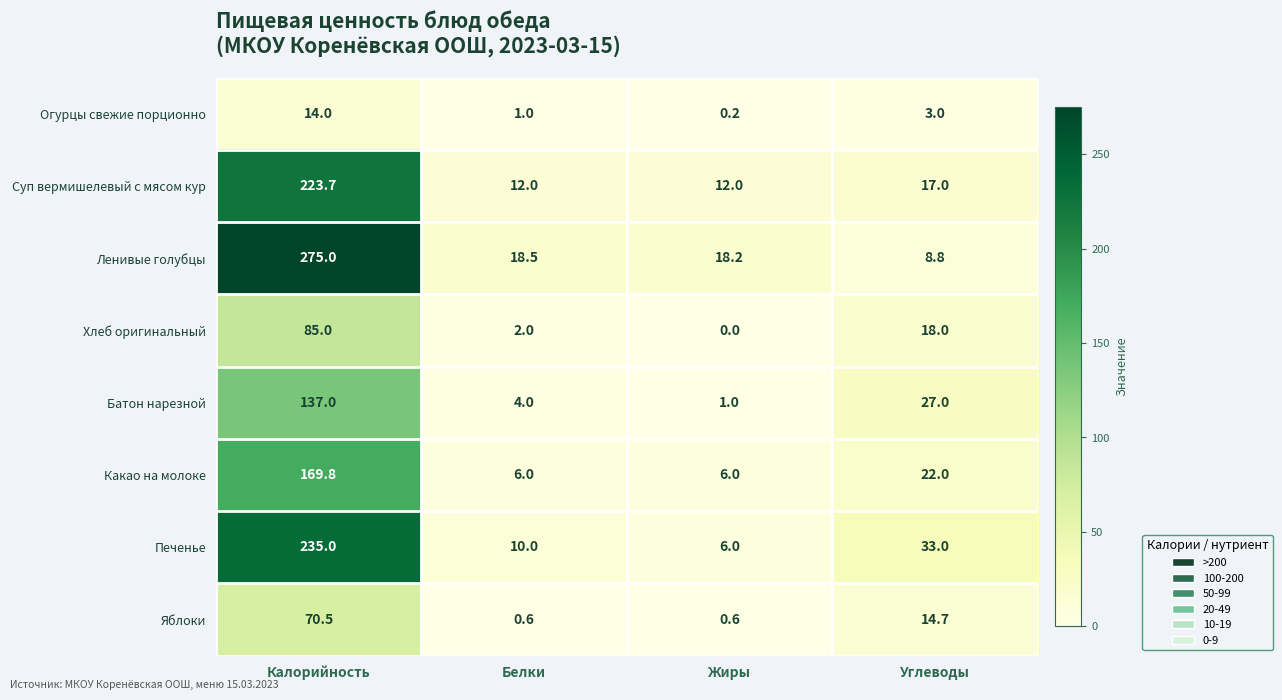

At which label does Огурцы свежие порционно reach its minimum?

Жиры